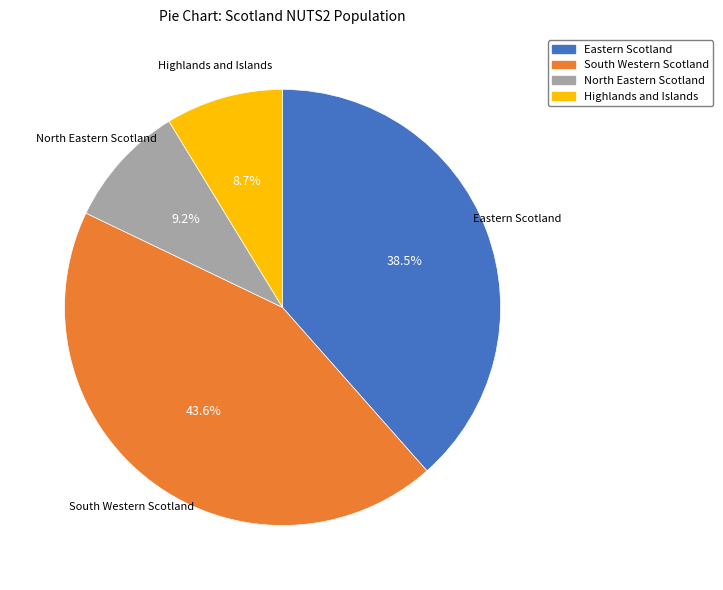

What percentage is the Highlands and Islands slice, to the nearest percent?

9%